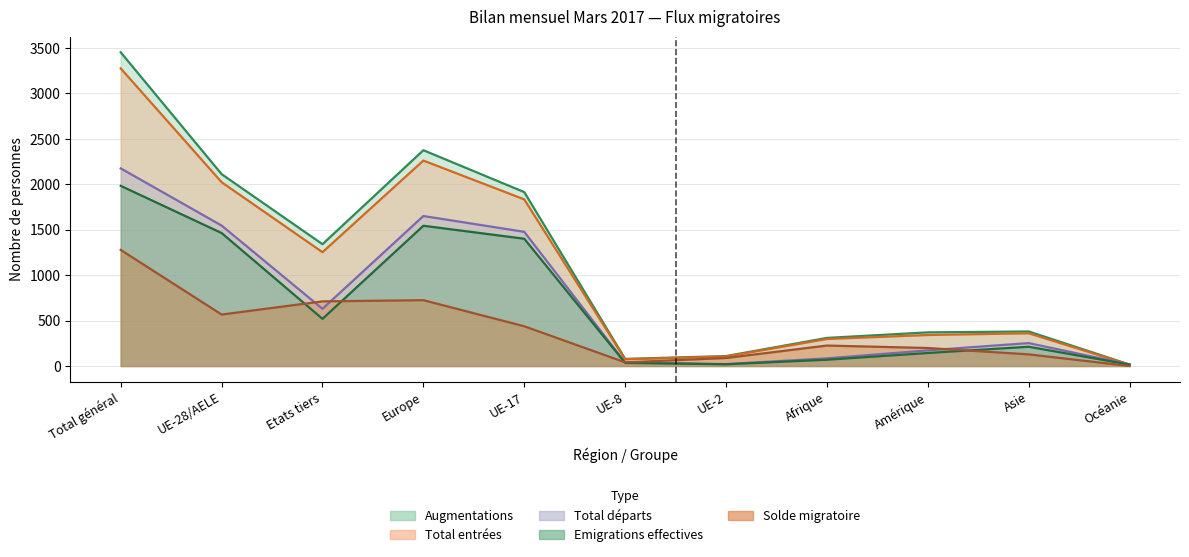

Does the chart display data point markers on the line(s)?

No